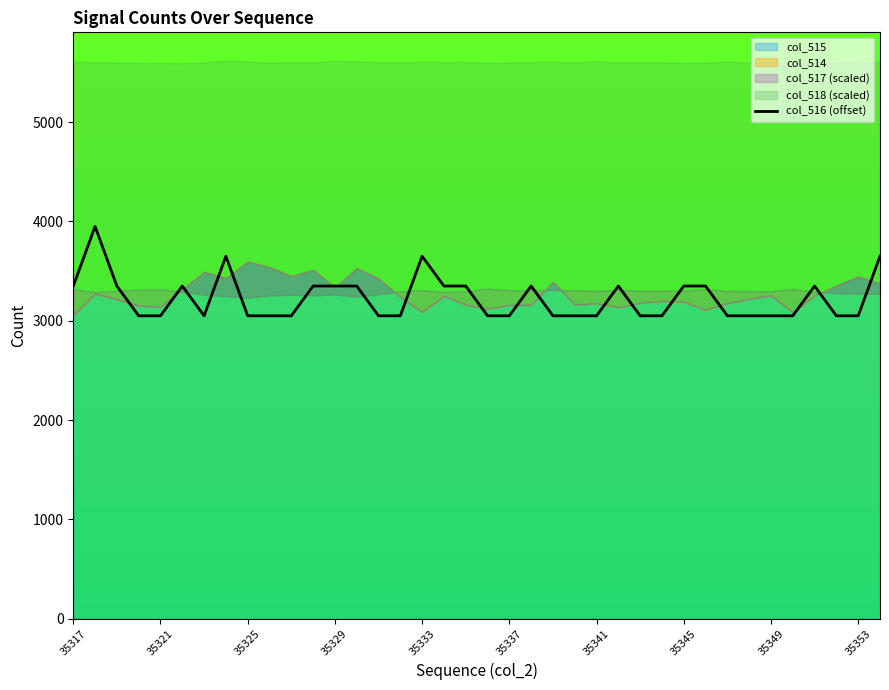

What position from the right is 15?

23